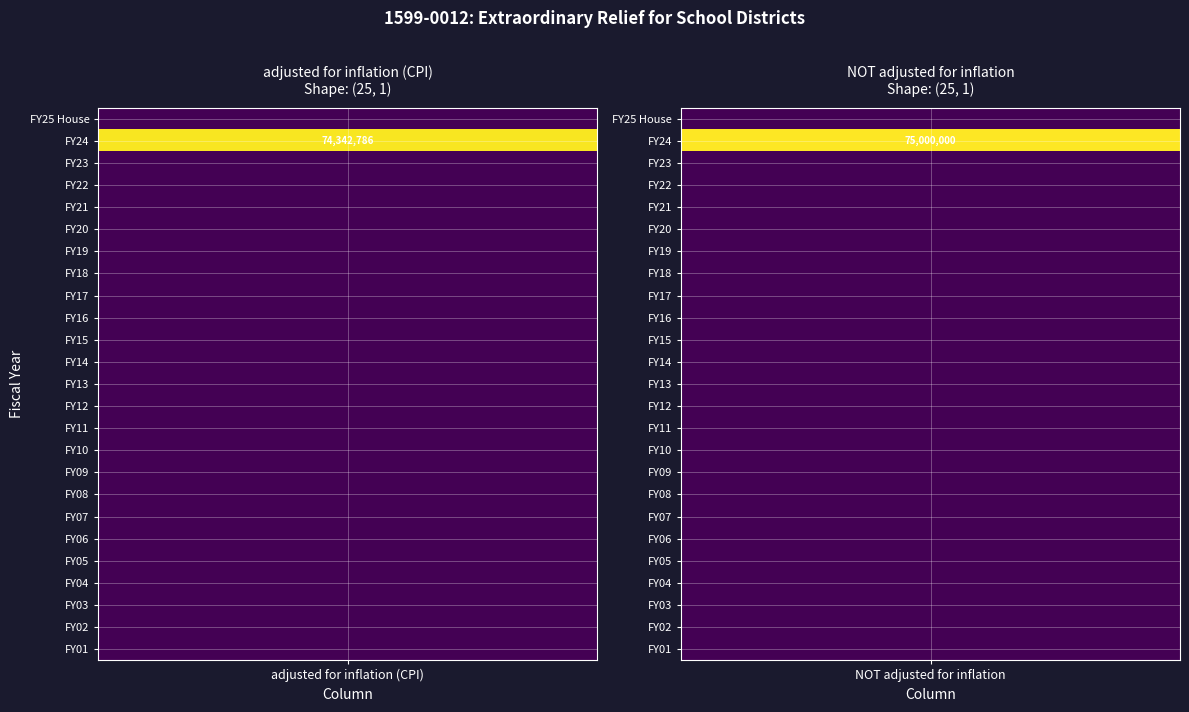

Rank the series by their average value, from highest to lowest.

NOT adjusted for inflation, adjusted for inflation (CPI)